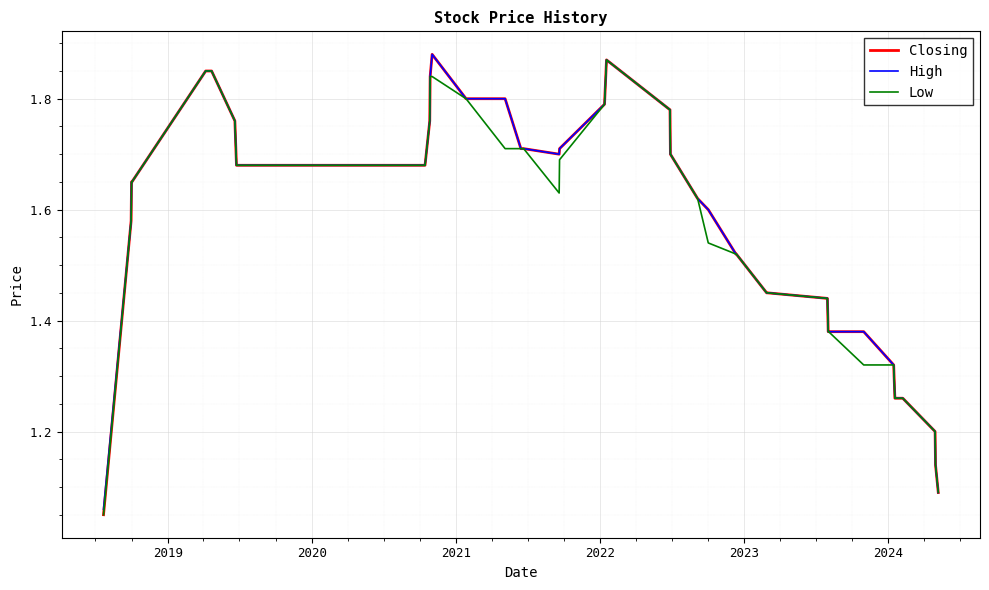

What is the difference between the second highest and minimum values in the High series?

0.8